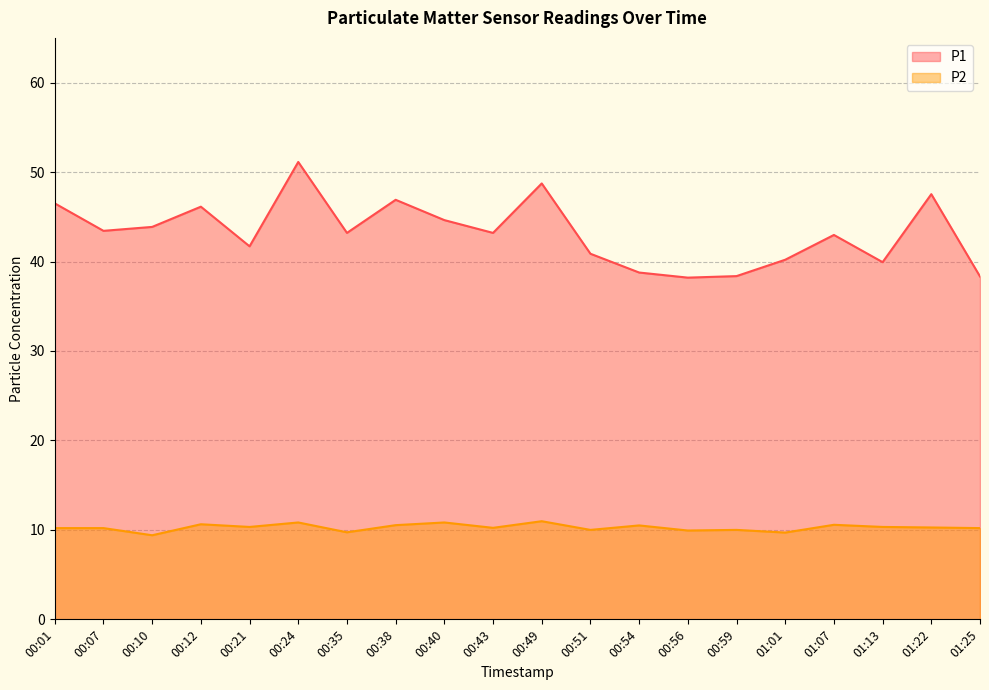

At which label does P2 reach its peak?

00:49